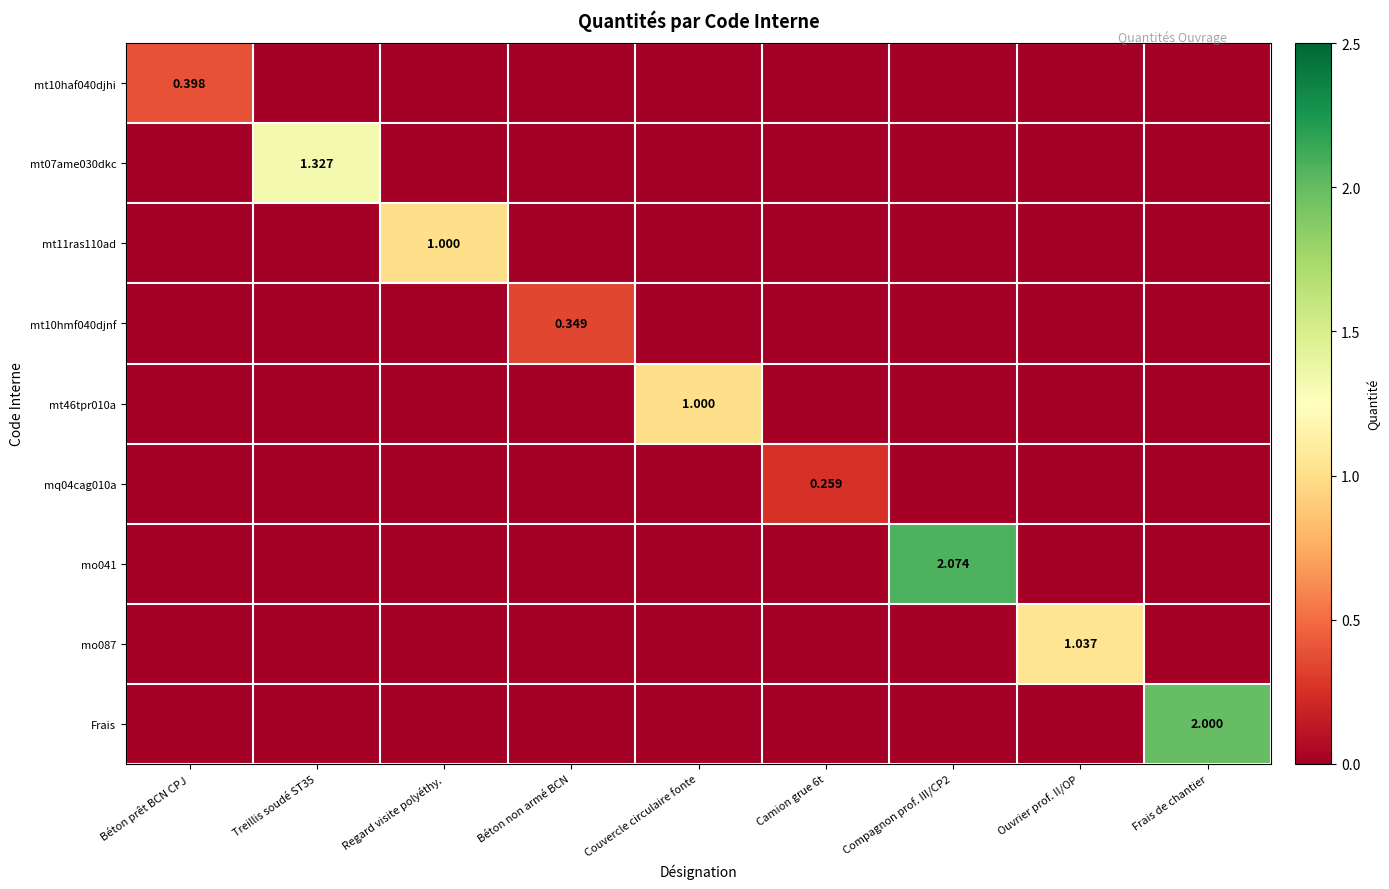

Rank the series at Ouvrier prof. II/OP from lowest to highest value.

mt10haf040djhi, mt07ame030dkc, mt11ras110ad, mt10hmf040djnf, mt46tpr010a, mq04cag010a, mo041, Frais, mo087